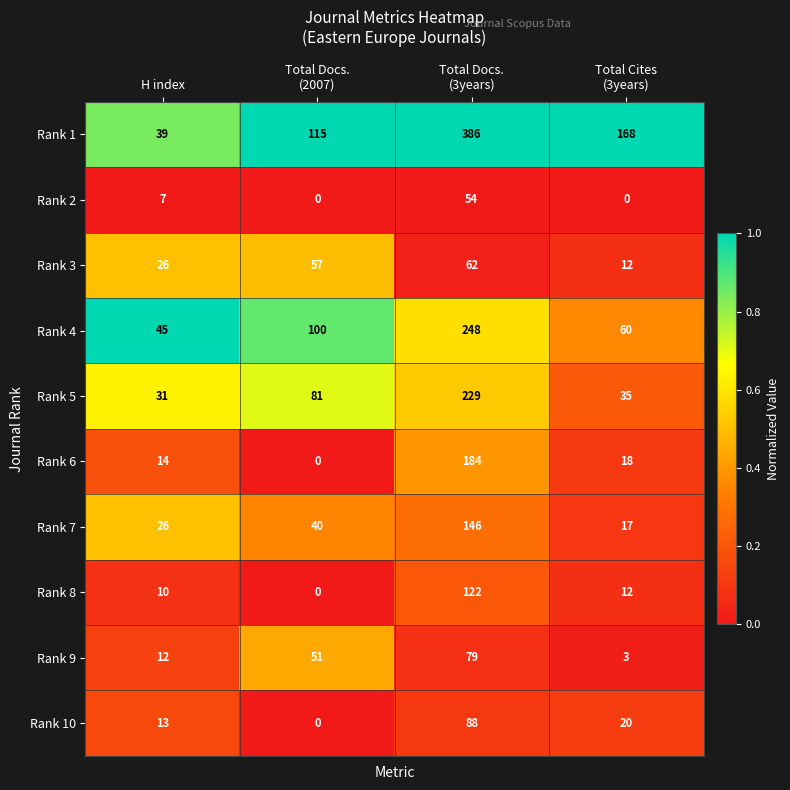

Which series has the widest spread of values?

Rank 1